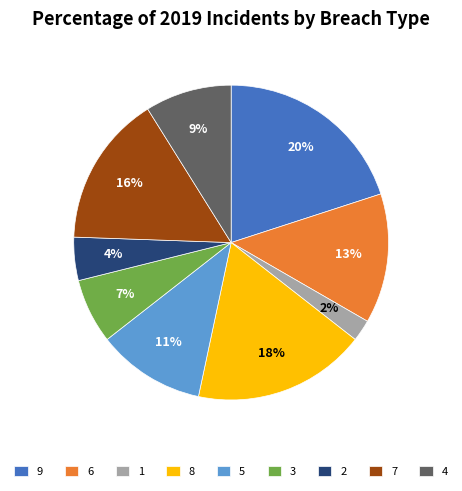

How many segments does this pie chart have?

9